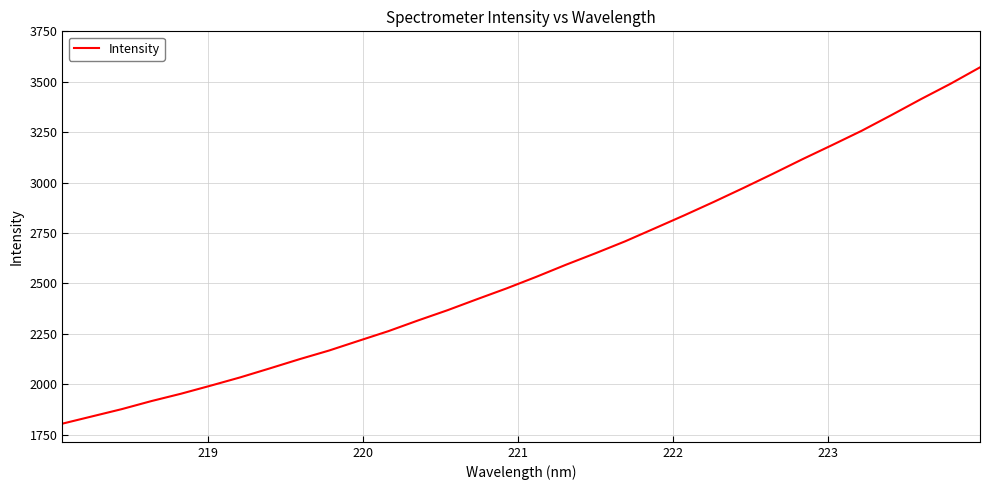

What is the difference between the maximum and minimum values?

1767.5